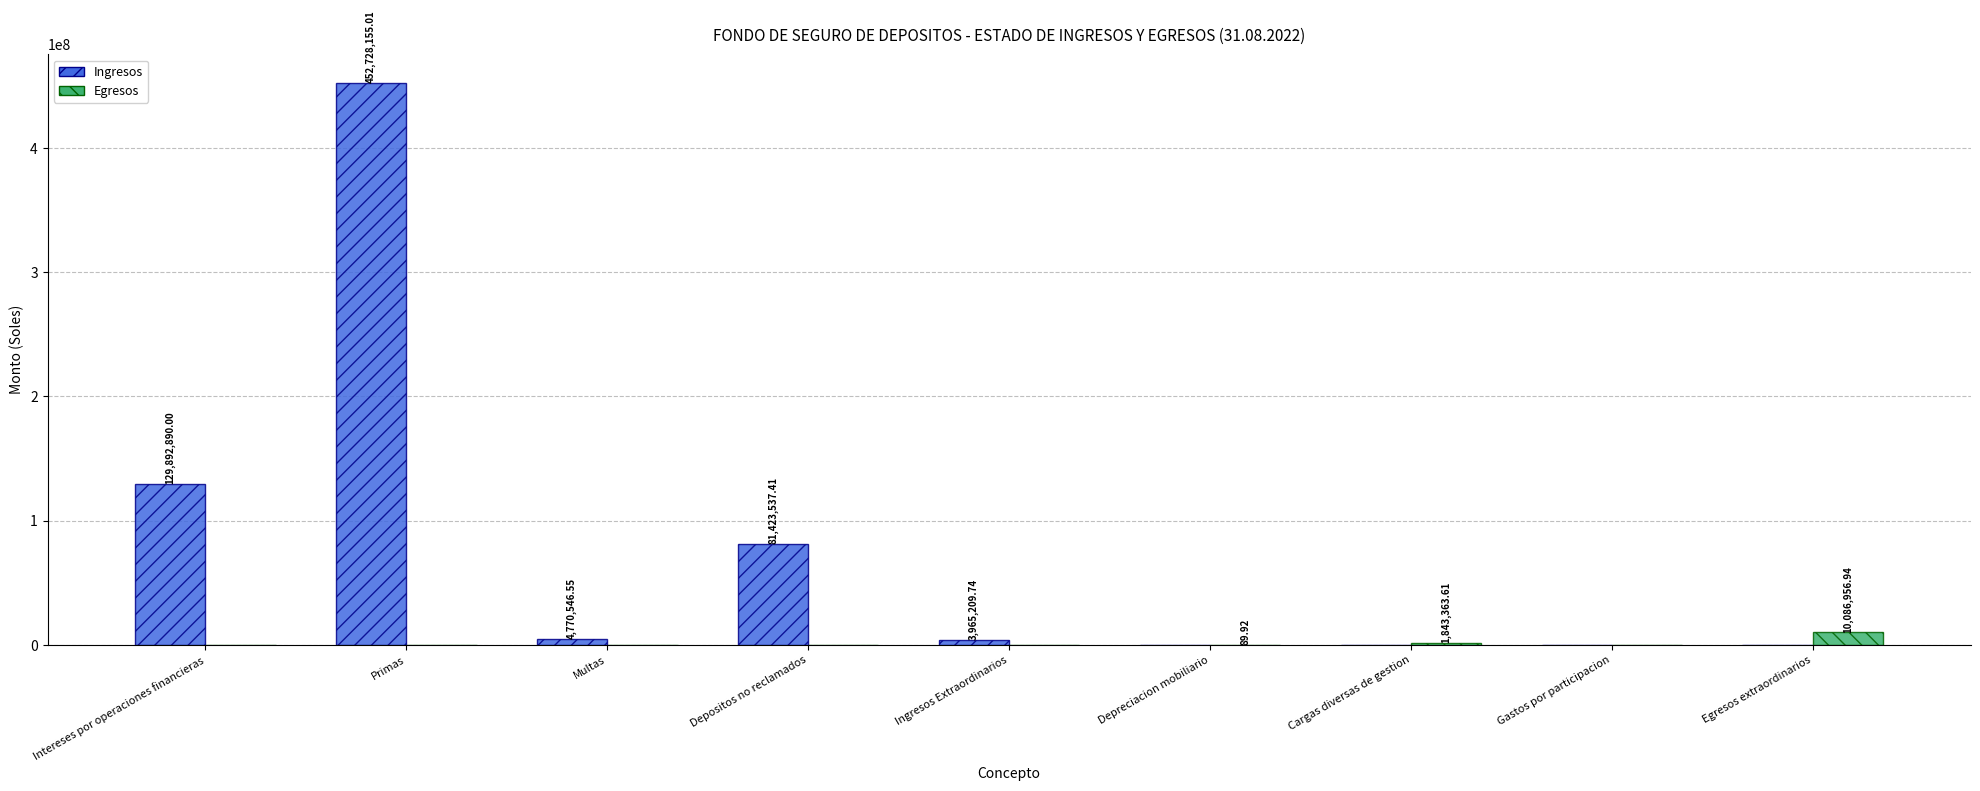

What is the sum of all Egresos values?

11930410.5